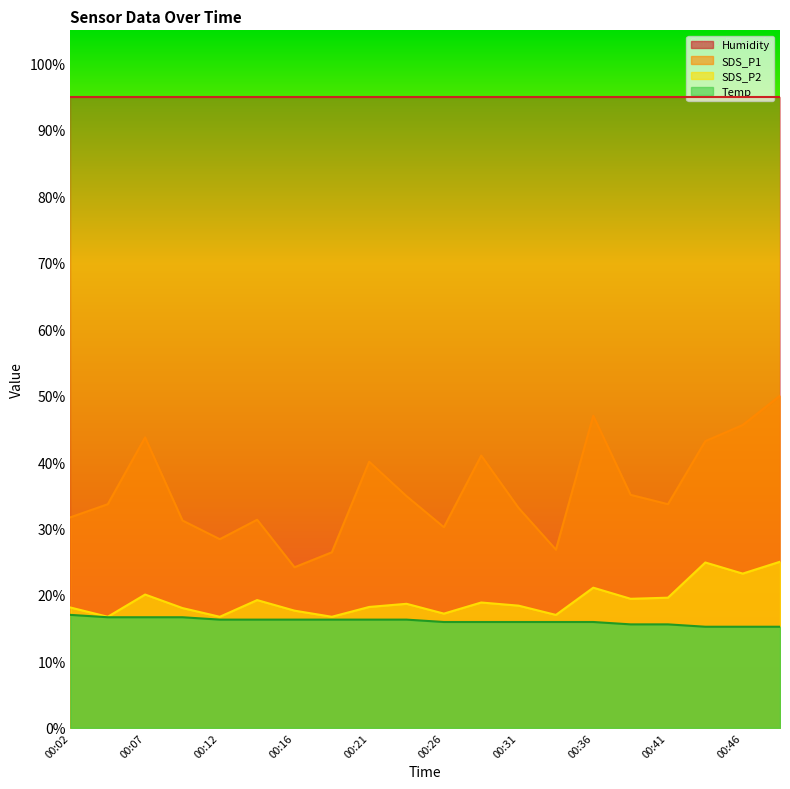

True or false: SDS_P1 has more than 0 points higher than both neighbors.

True